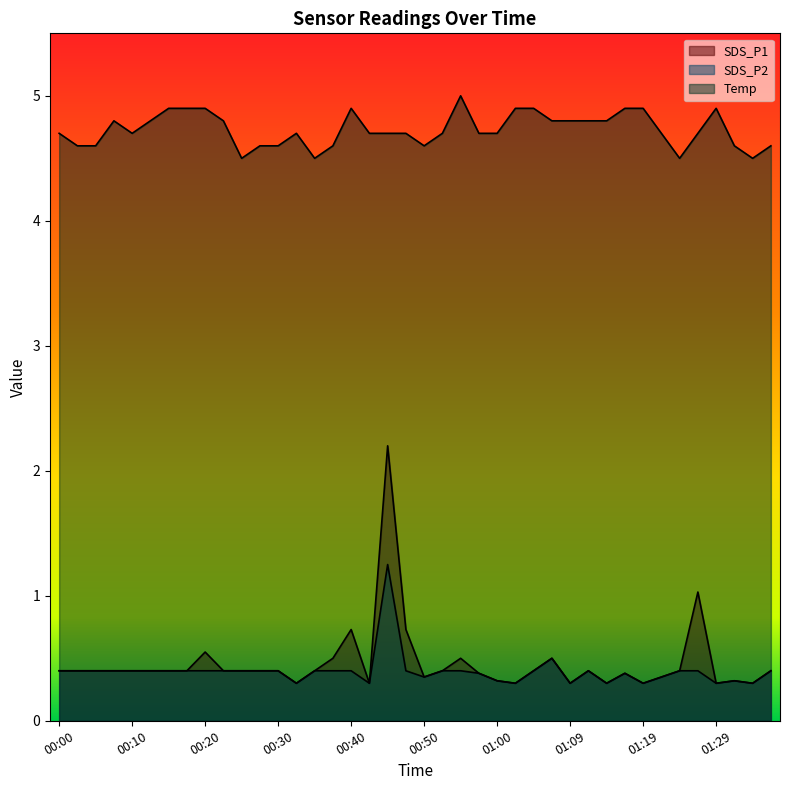

Does the chart display data point markers on the line(s)?

No